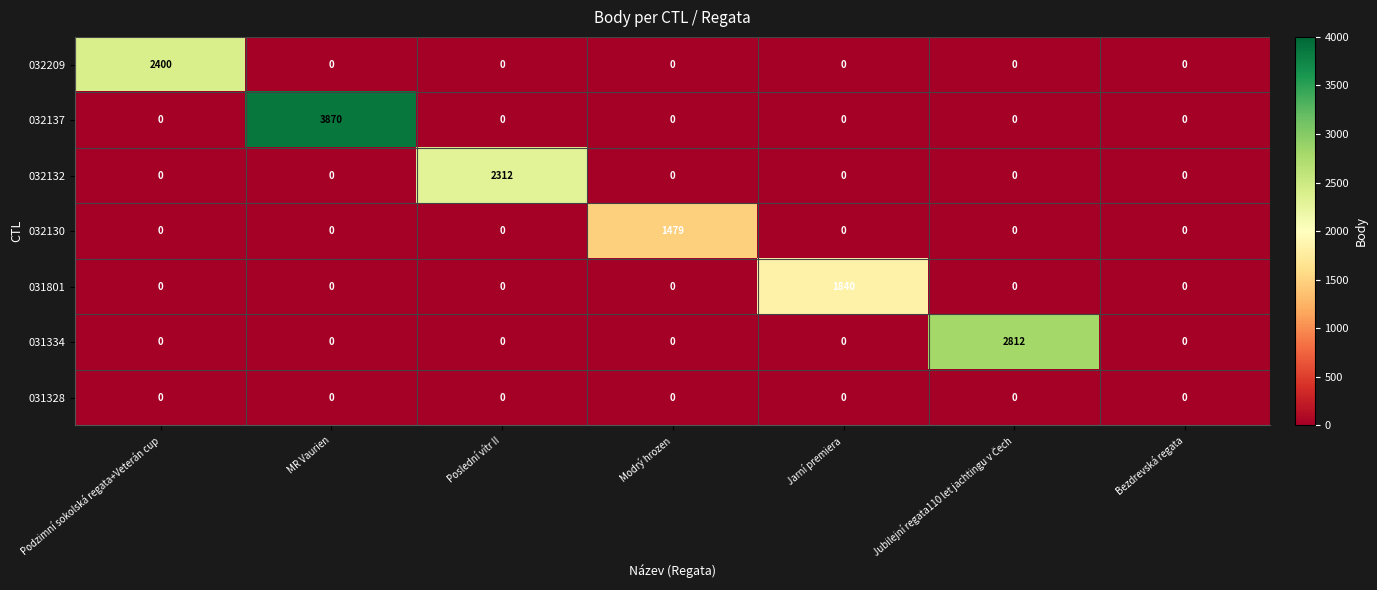

The value of 032130 at Modrý hrozen is 778. True or false?

False